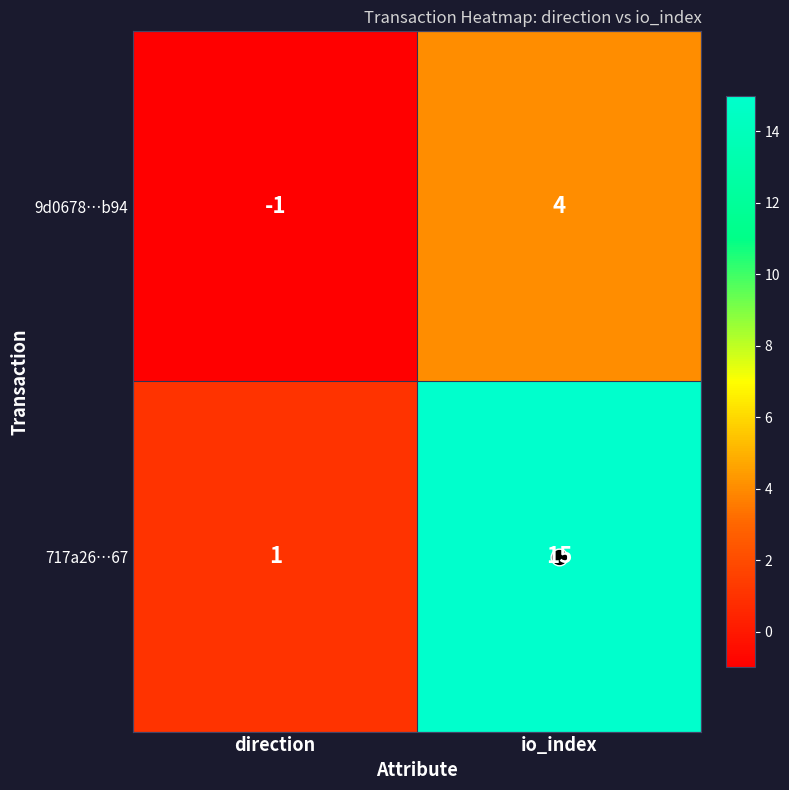

Which category has the highest value in the 9d0678…b94 series?

io_index